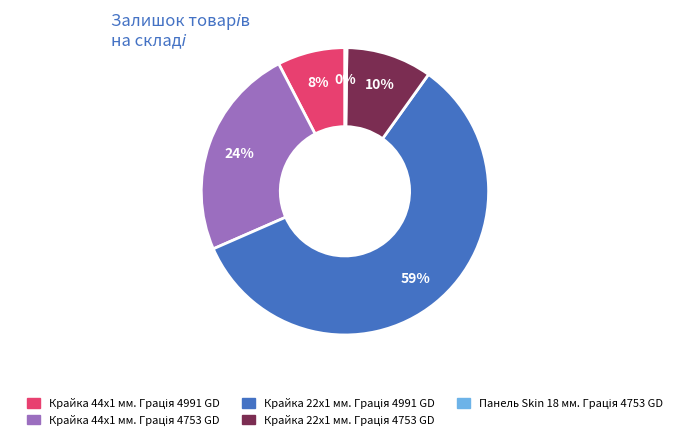

Is there any slice that represents more than half of the pie?

Yes